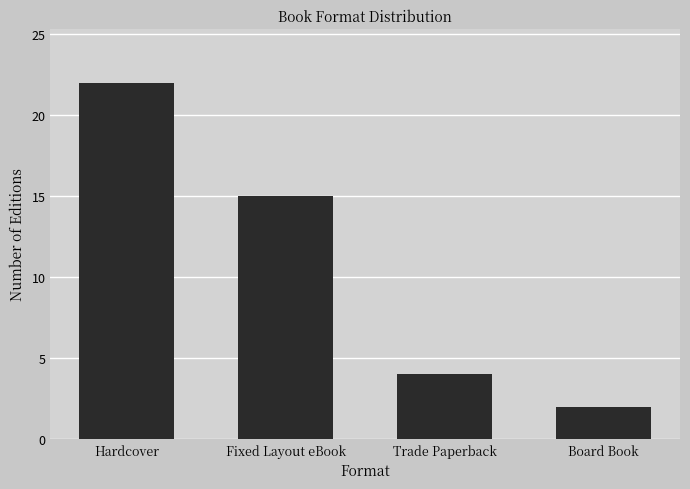

What is the difference between the maximum and second lowest values?

18